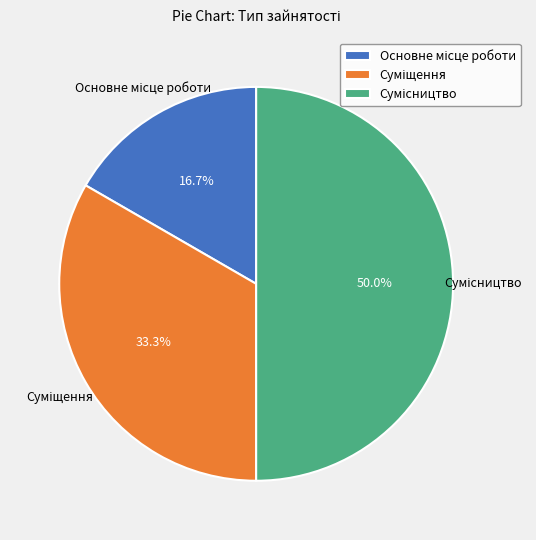

Is the sum of Сумісництво and Основне місце роботи greater than half?

Yes